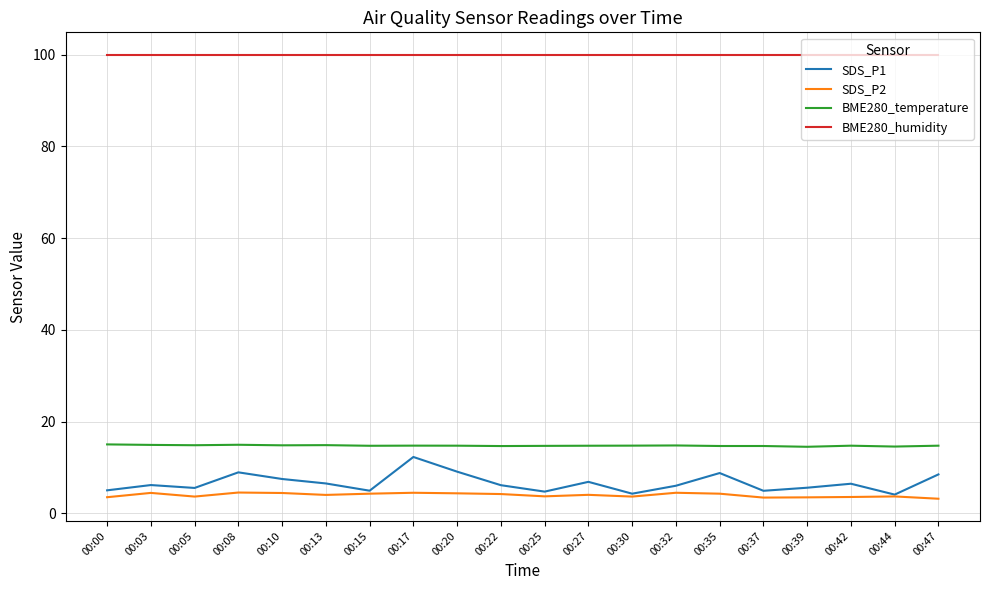

How many lines are shown in the chart?

4